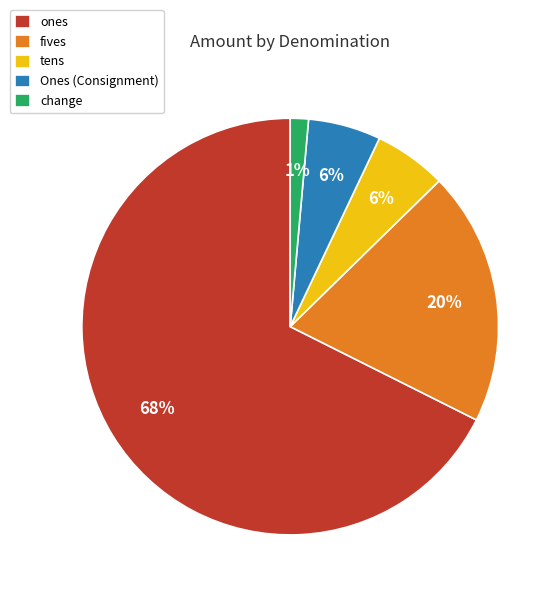

Is it true that change is 1% of the pie?

True